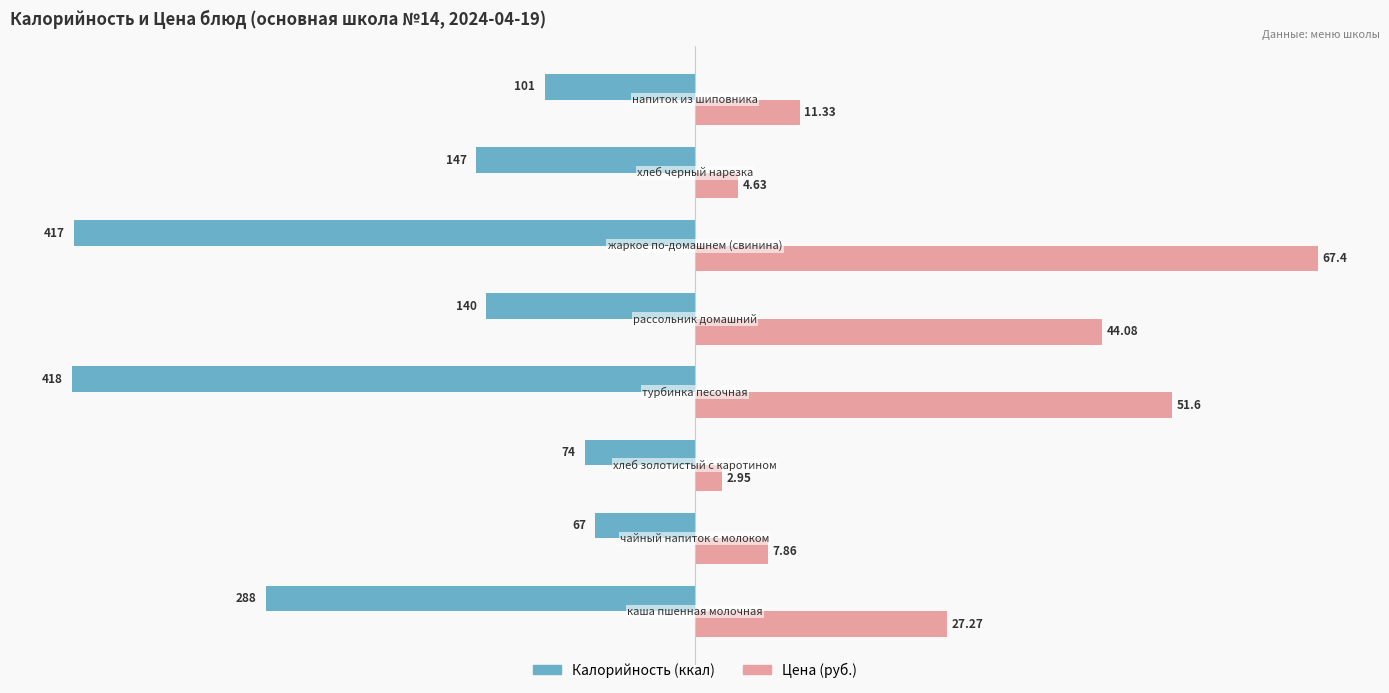

How many distinct data groups are displayed?

2